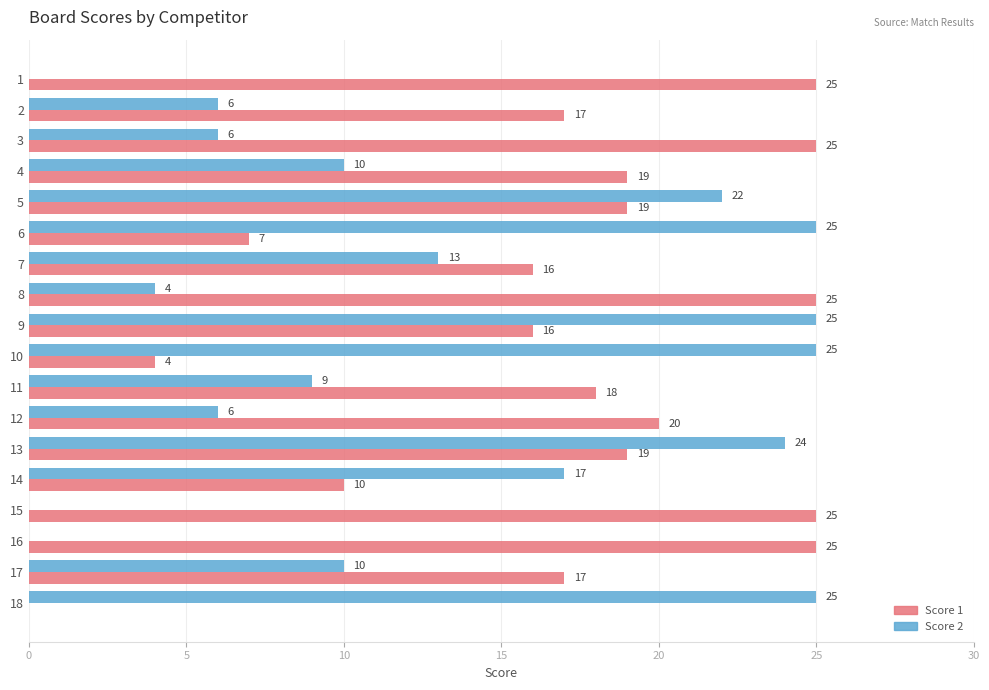

Which series changed the most between 1 and 14?

Score 2